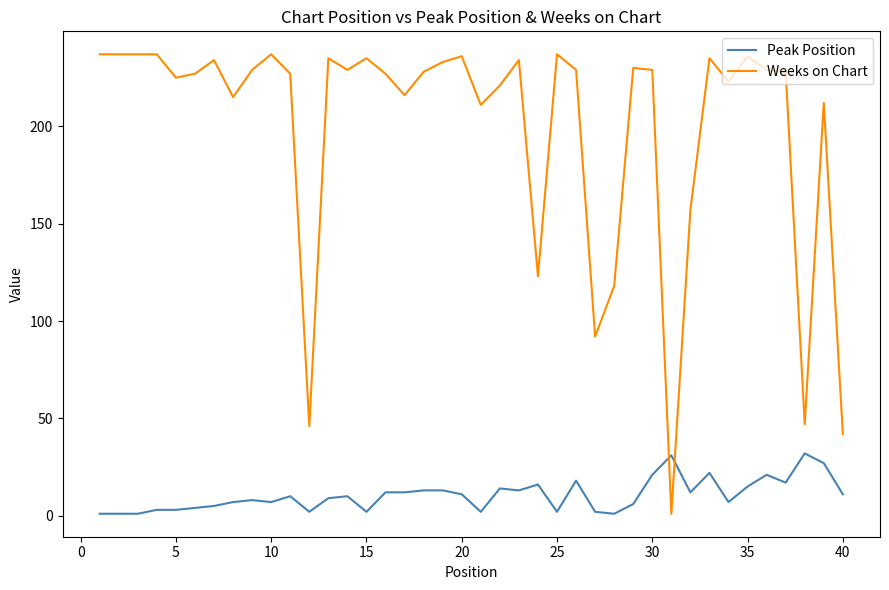

Rank the series by their average value, from highest to lowest.

Weeks on Chart, Peak Position